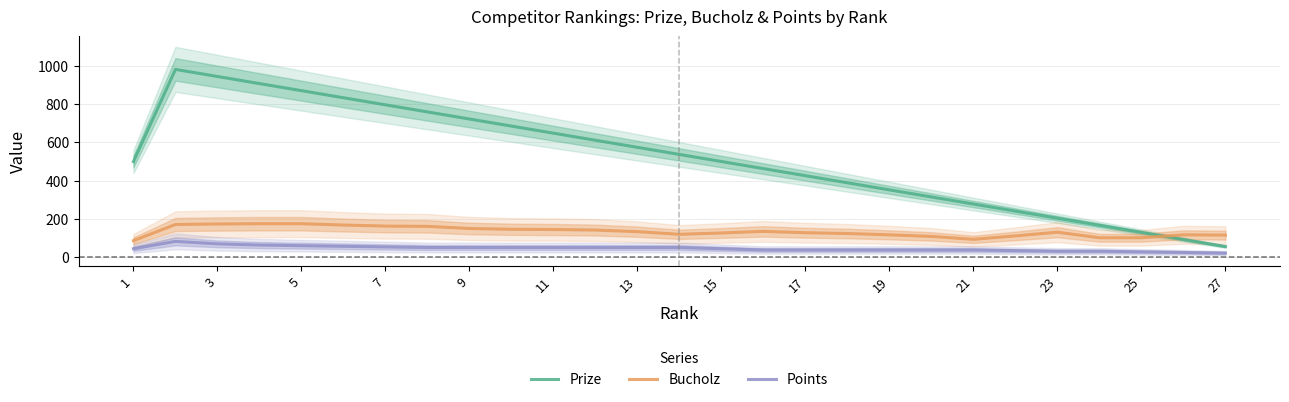

How many lines are shown in the chart?

3